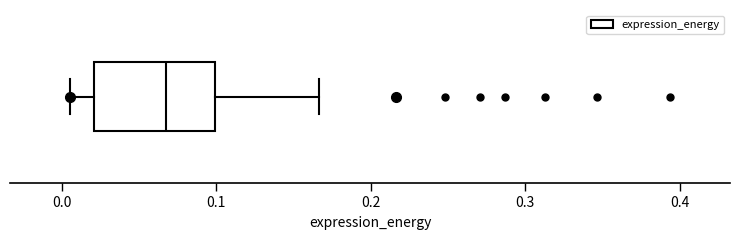

Where does the median line of the box sit on the x-axis? The values are not printed on the chart, so give them approximately, as read against the axis.

0.07